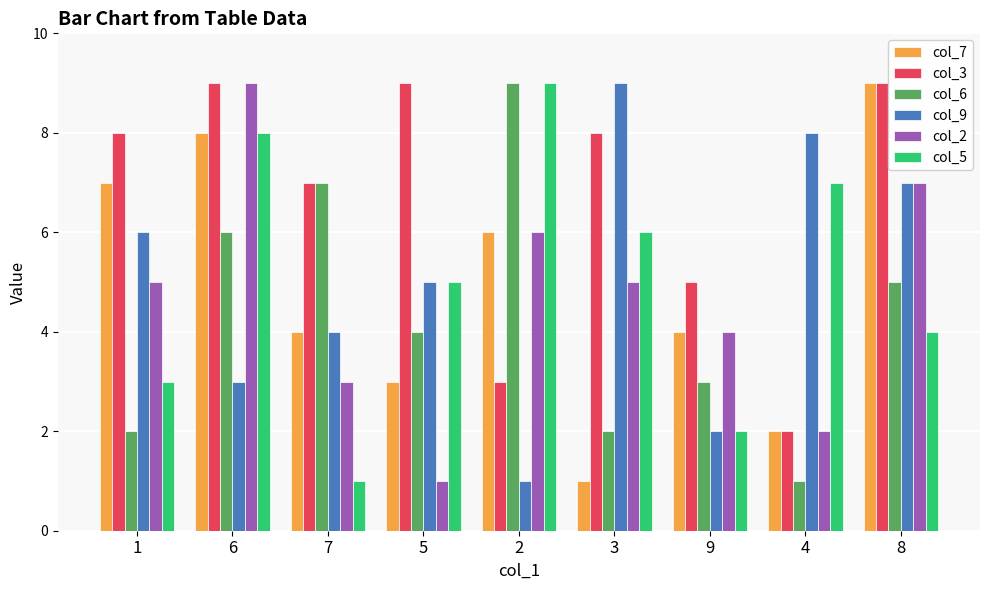

Reading left to right, list all the values displayed in this chart.

col_7: 1=7	6=8	7=4	5=3	2=6	3=1	9=4	4=2	8=9
col_3: 1=8	6=9	7=7	5=9	2=3	3=8	9=5	4=2	8=9
col_6: 1=2	6=6	7=7	5=4	2=9	3=2	9=3	4=1	8=5
col_9: 1=6	6=3	7=4	5=5	2=1	3=9	9=2	4=8	8=7
col_2: 1=5	6=9	7=3	5=1	2=6	3=5	9=4	4=2	8=7
col_5: 1=3	6=8	7=1	5=5	2=9	3=6	9=2	4=7	8=4